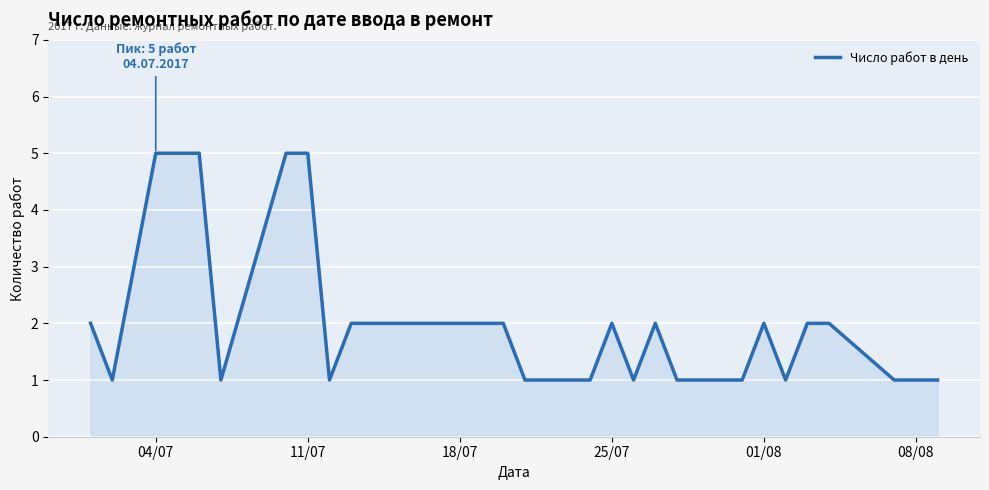

What is the greatest value displayed?

5